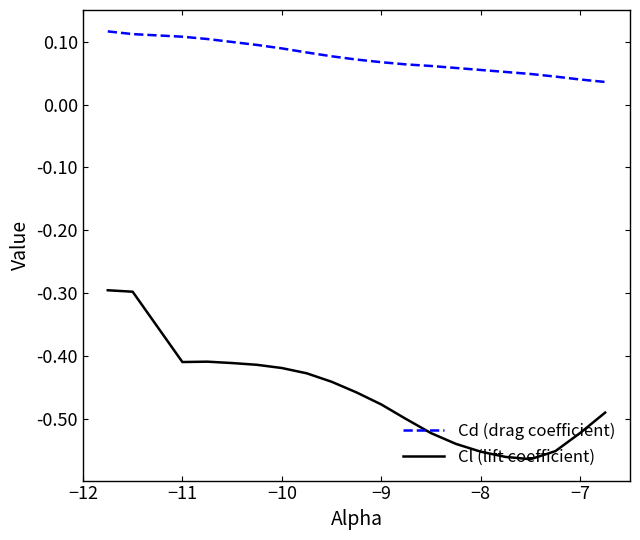

True or false: Cd (drag coefficient) and Cl (lift coefficient) cross at least once.

False